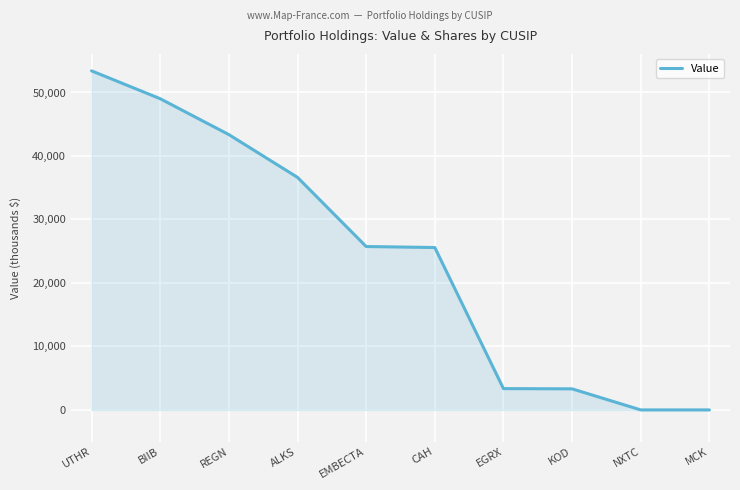

At which label does the data first exceed 25737?

UTHR